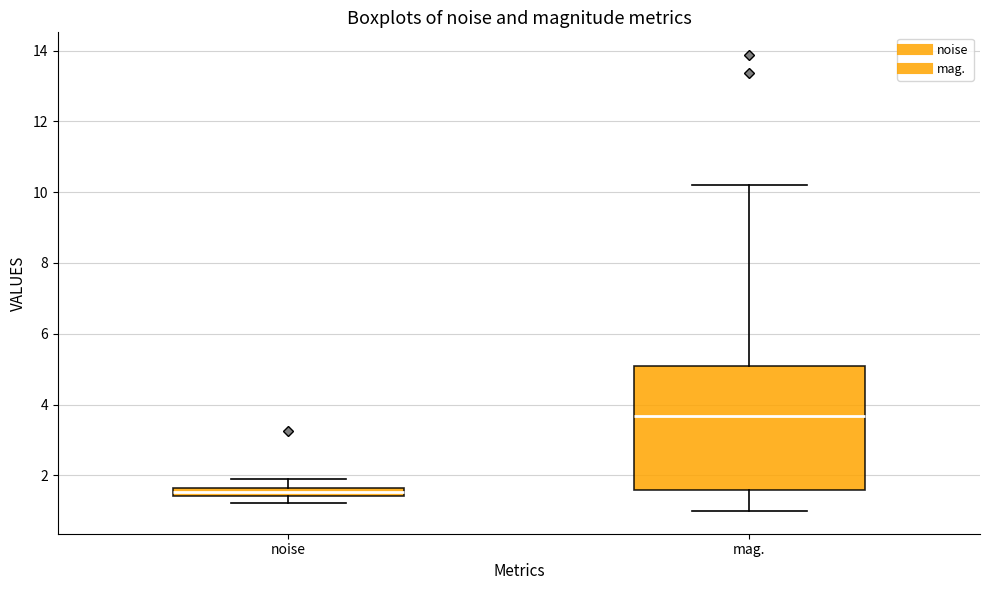

Comparing the boxes themselves (not the whiskers), which one is the tallest?

mag.